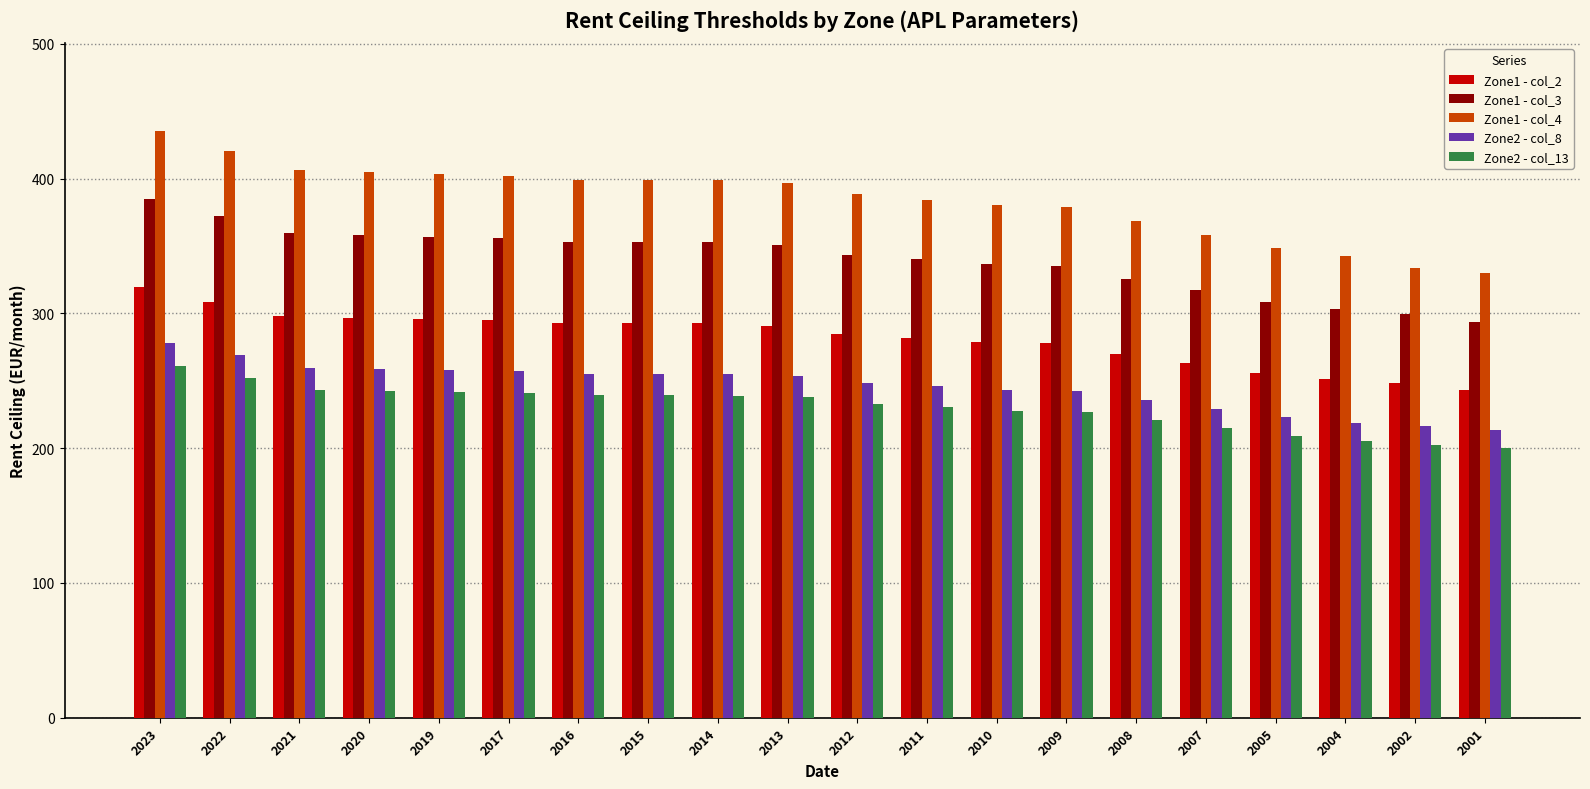

List the series in order of their peak value, highest first.

Zone1 - col_4, Zone1 - col_3, Zone1 - col_2, Zone2 - col_8, Zone2 - col_13